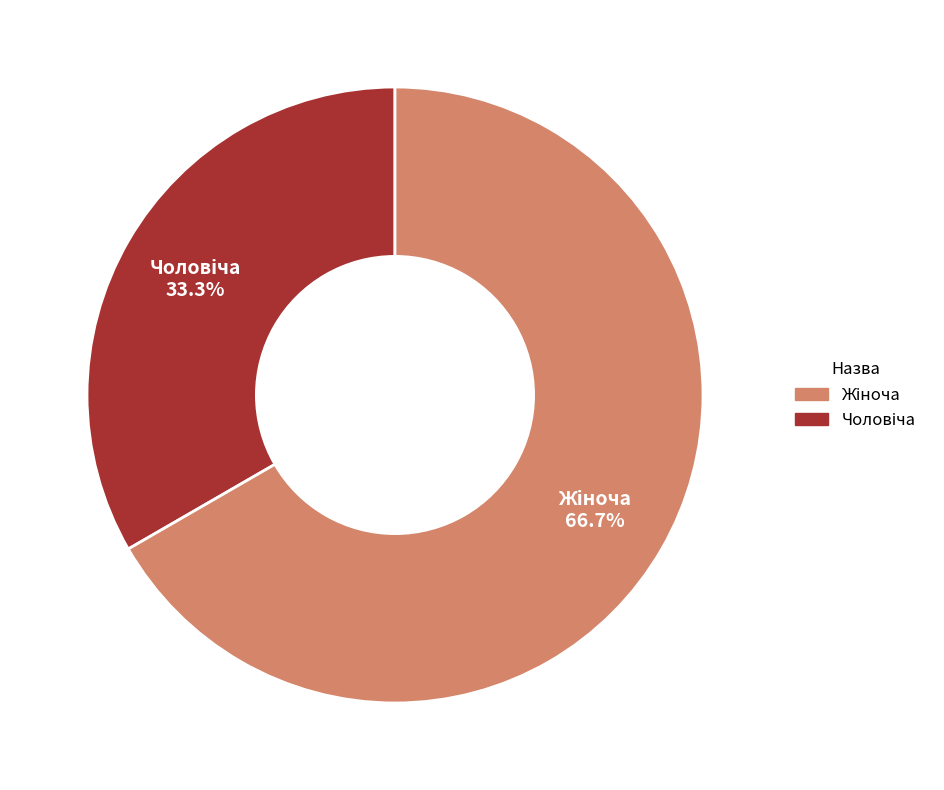

Does any single category account for the majority?

Yes